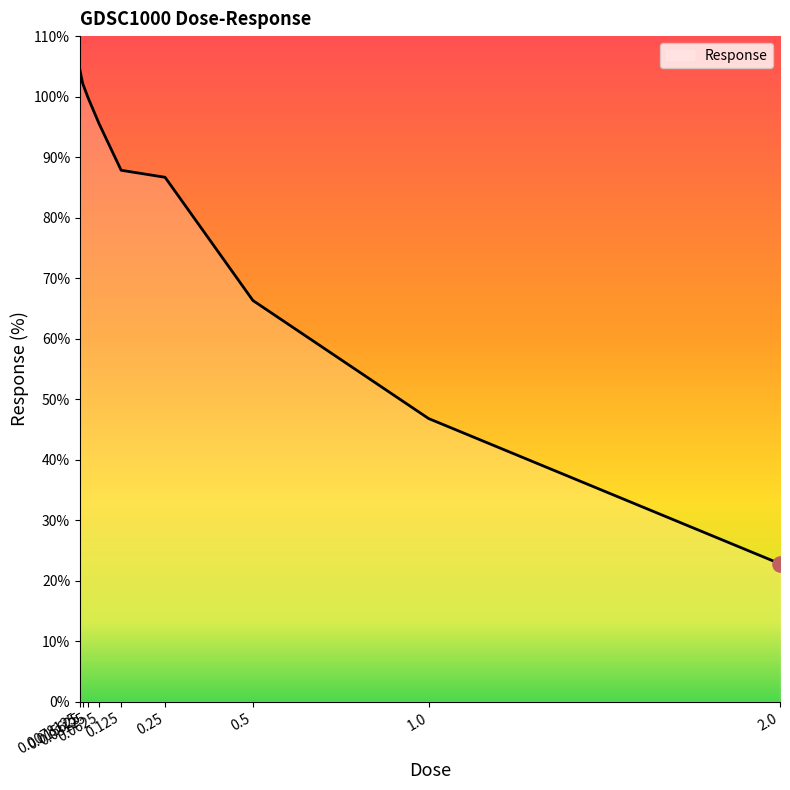

What is the change in value from 0.0625 to 0.125?

-7.7